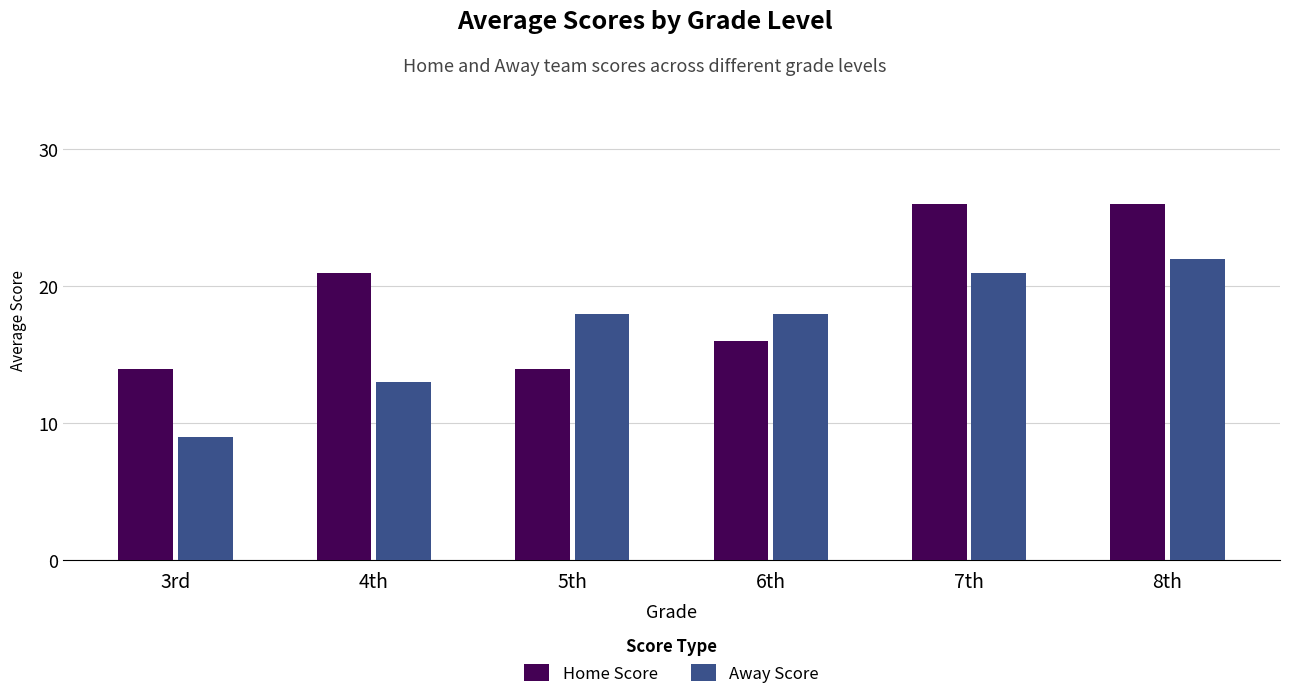

List the series in order of their peak value, lowest first.

Away Score, Home Score